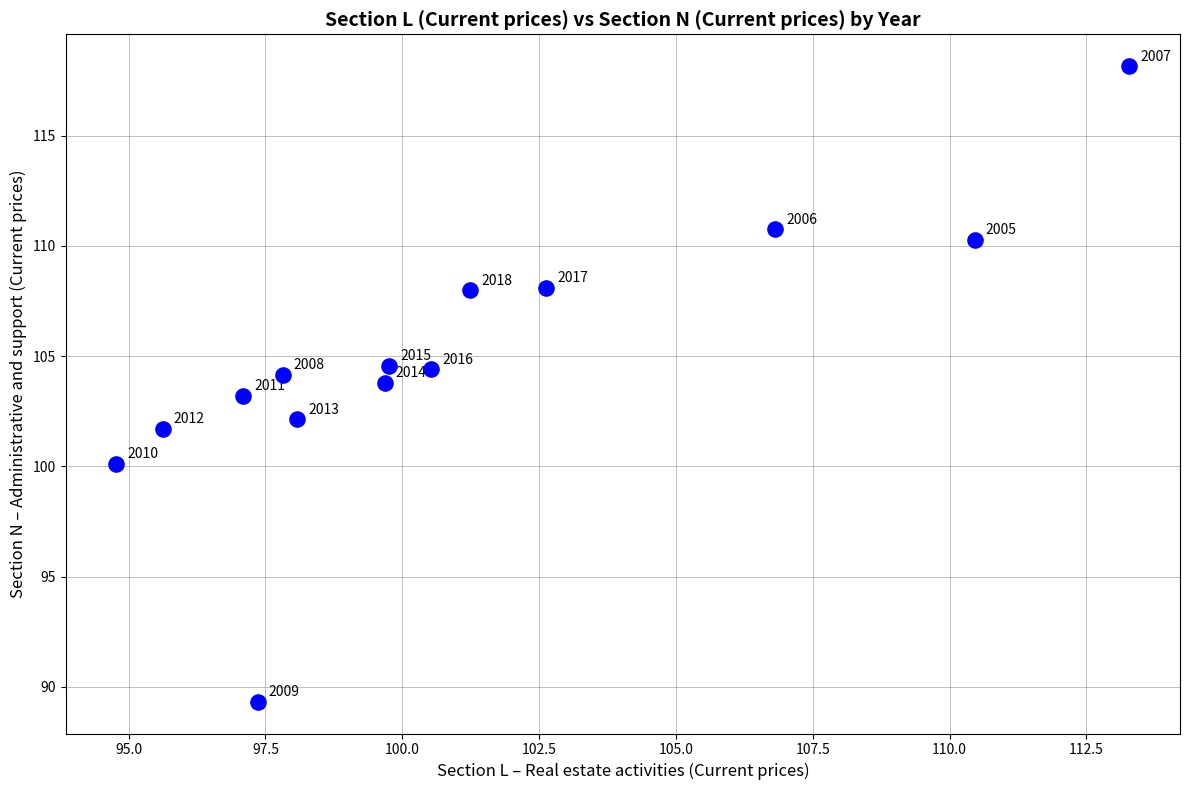

What is the range of X values (max minus min)?

18.5